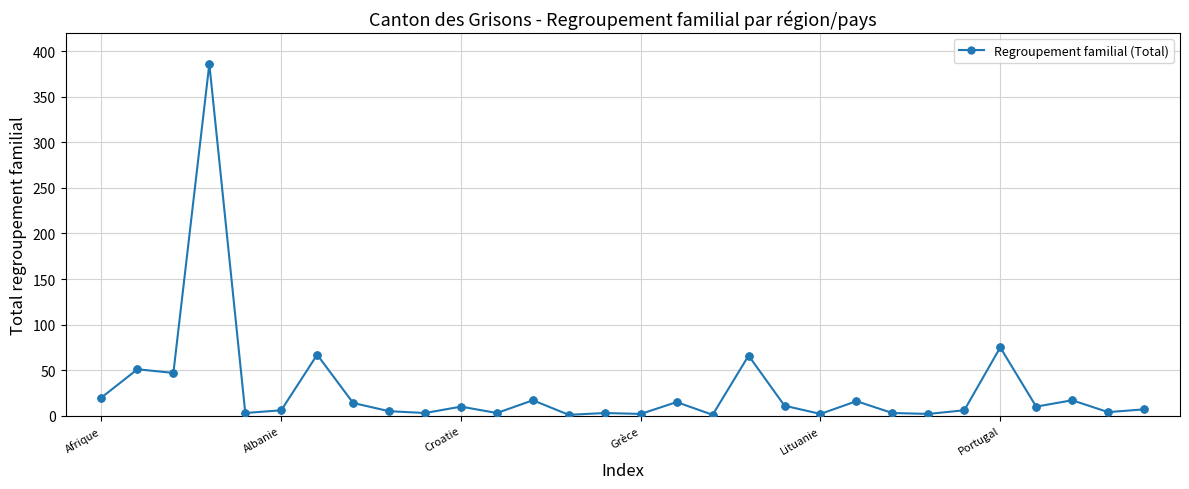

What is the greatest value displayed?

386